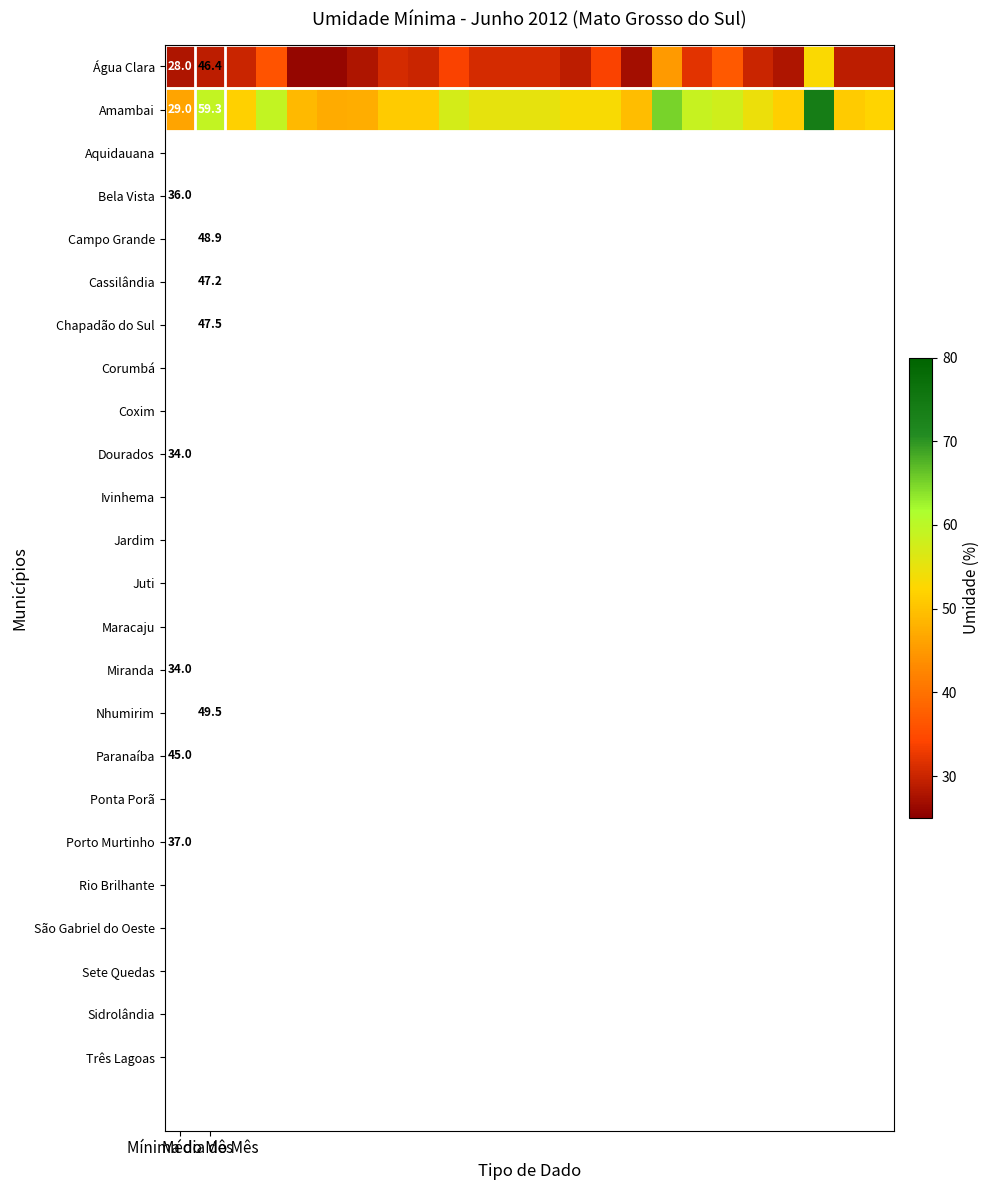

Which series has the widest spread of values?

Amambai